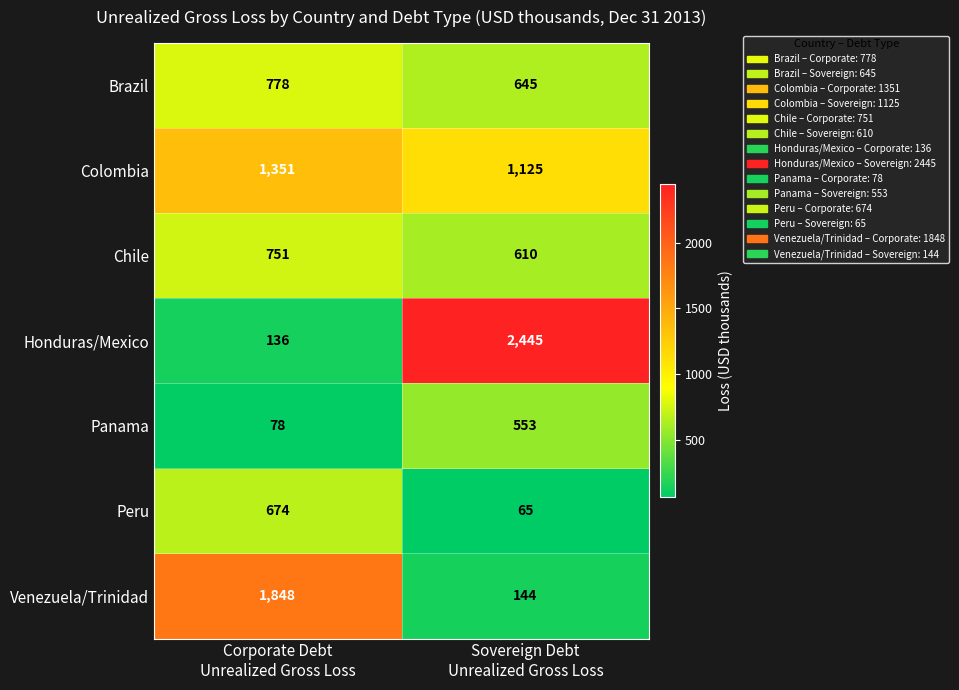

Which label corresponds to the smallest value in the chart?

Sovereign Debt
Unrealized Gross Loss